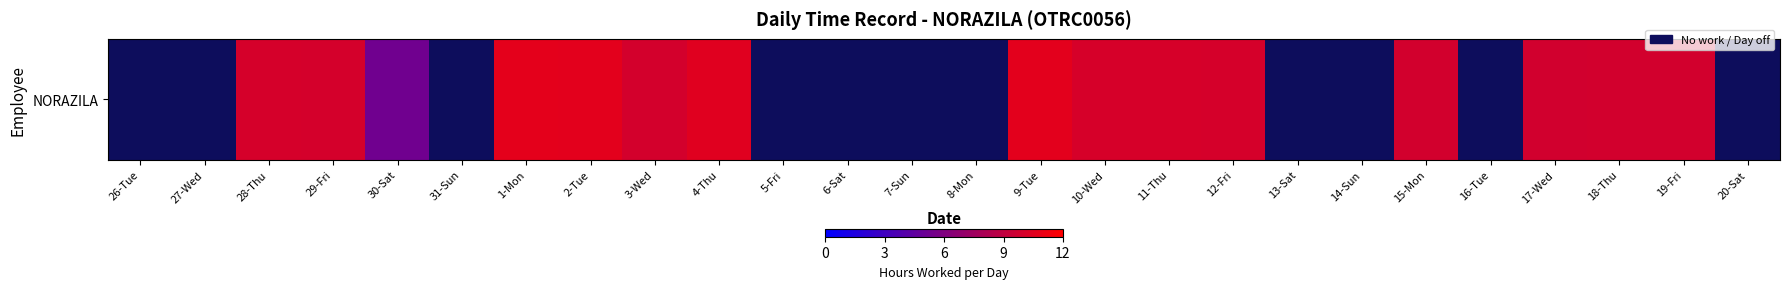

Rank the categories by value from highest to lowest.

1-Mon, 2-Tue, 9-Tue, 4-Thu, 11-Thu, 10-Wed, 12-Fri, 28-Thu, 29-Fri, 3-Wed, 19-Fri, 15-Mon, 18-Thu, 17-Wed, 30-Sat, 26-Tue, 27-Wed, 31-Sun, 5-Fri, 6-Sat, 7-Sun, 8-Mon, 13-Sat, 14-Sun, 16-Tue, 20-Sat